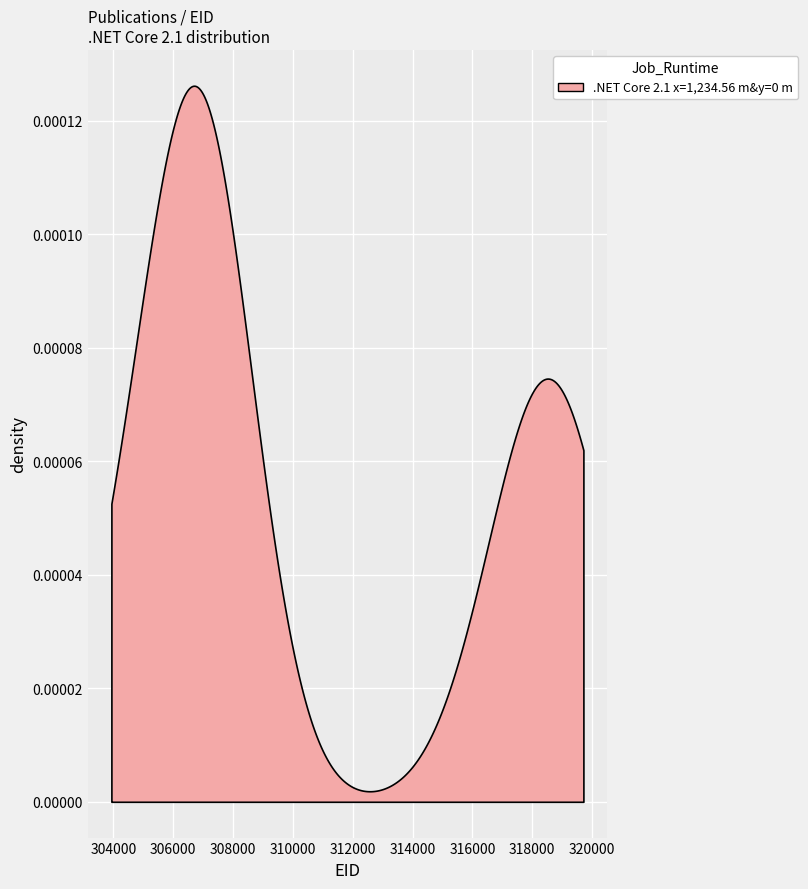

List the labels in order of value, smallest first.

304434, 304435, 306454, 306942, 306944, 306946, 306947, 306948, 306950, 306953, 306954, 307001, 316805, 318238, 318242, 318245, 319208, 319209, 319211